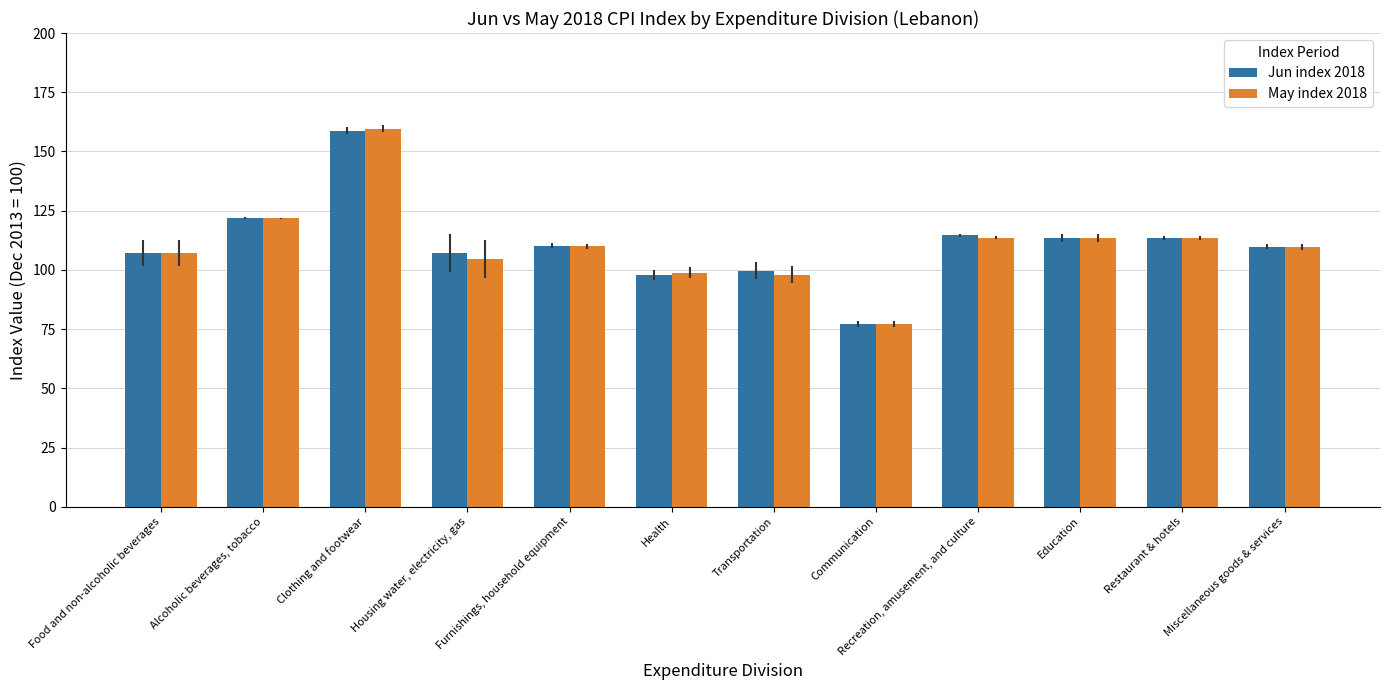

List the labels in order of May index 2018 value, smallest first.

Communication, Transportation, Health, Housing water, electricity, gas, Food and non-alcoholic beverages, Miscellaneous goods & services, Furnishings, household equipment, Restaurant & hotels, Education, Recreation, amusement, and culture, Alcoholic beverages, tobacco, Clothing and footwear